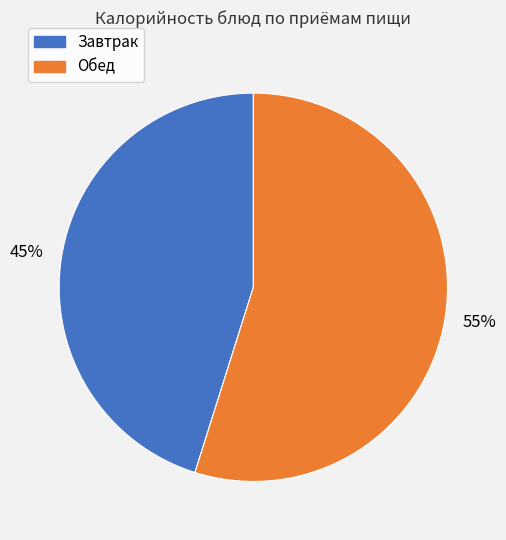

Is there a majority slice in this chart?

Yes